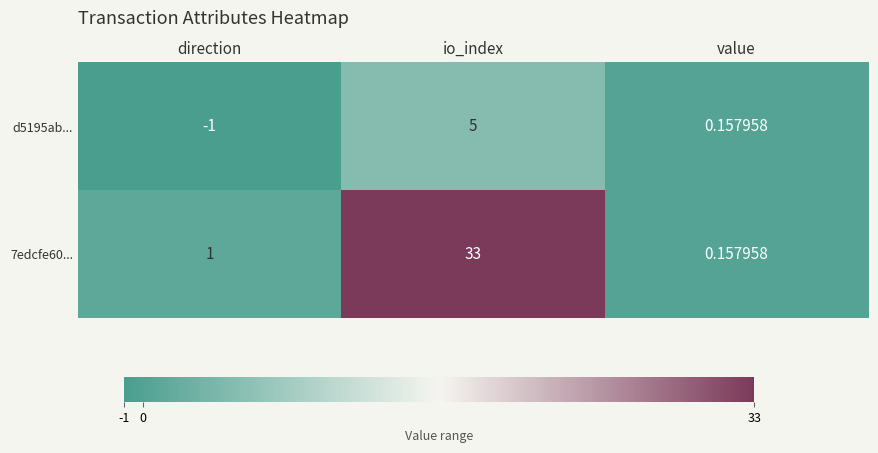

At which category does the chart reach its minimum across all series?

direction